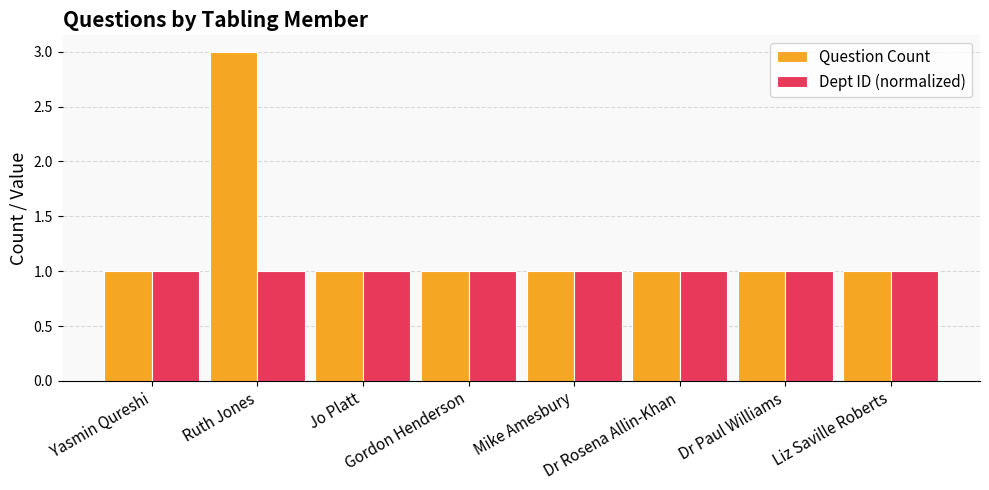

Which series has the largest total across all categories?

Question Count